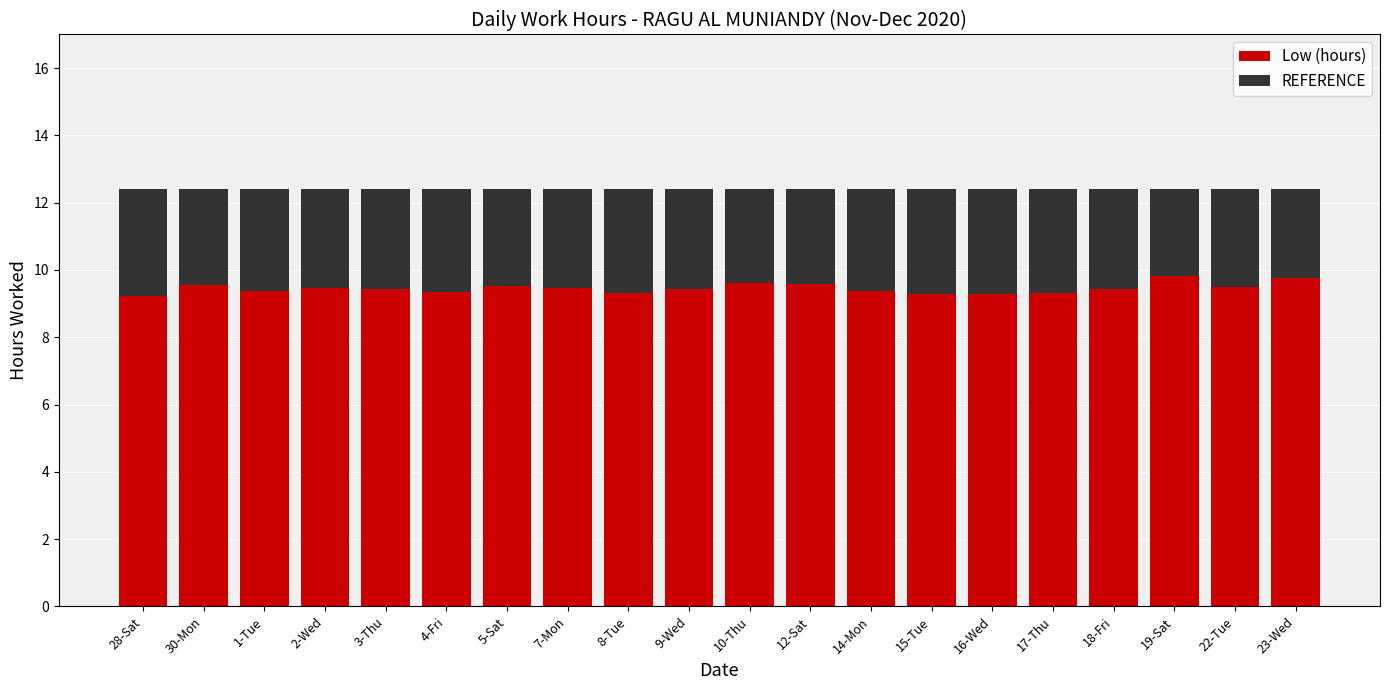

What is the sum of the Low (hours) values at 7-Mon and 10-Thu?

19.1